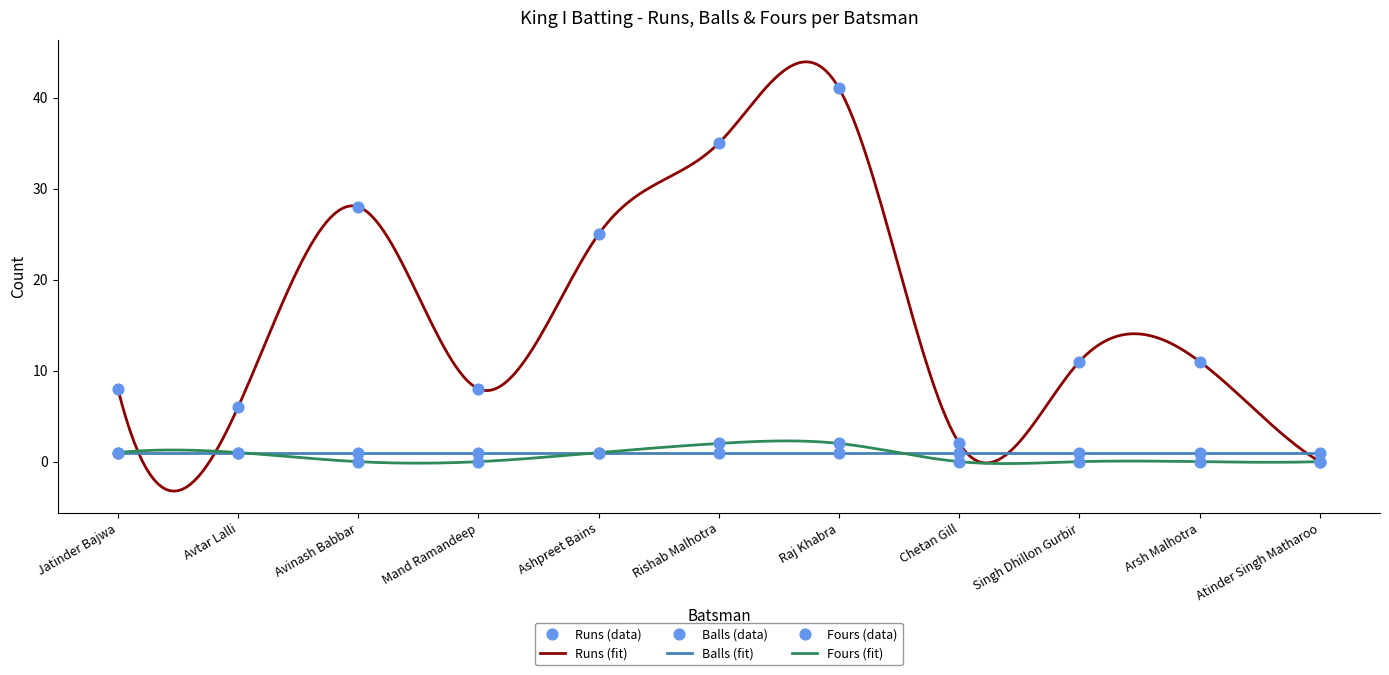

Which series has the widest spread of Y values?

Runs